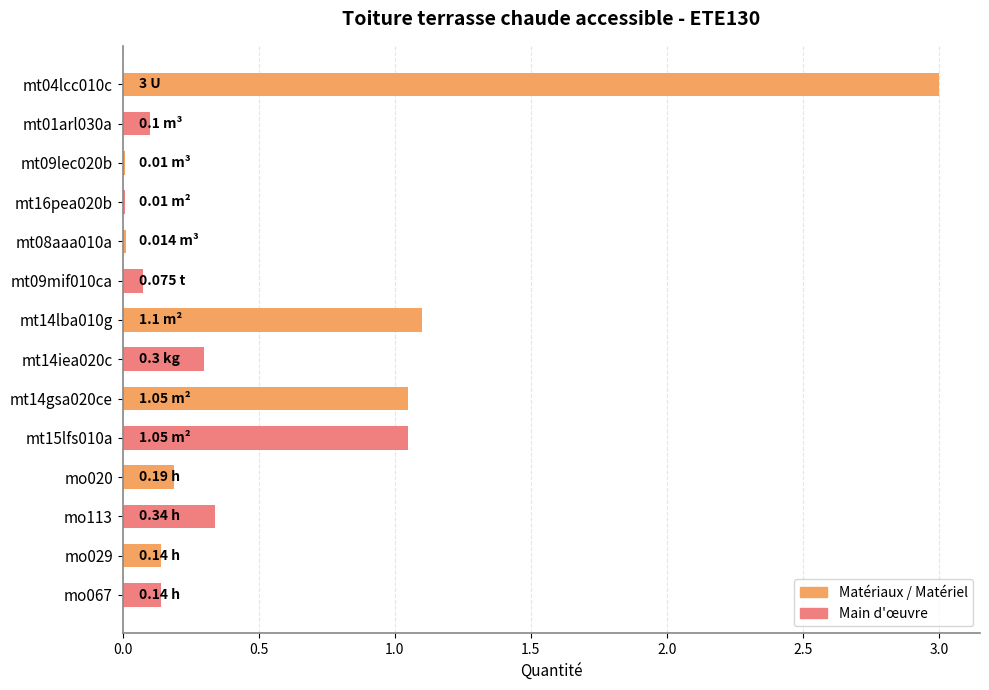

What is the sum of all values?

7.5